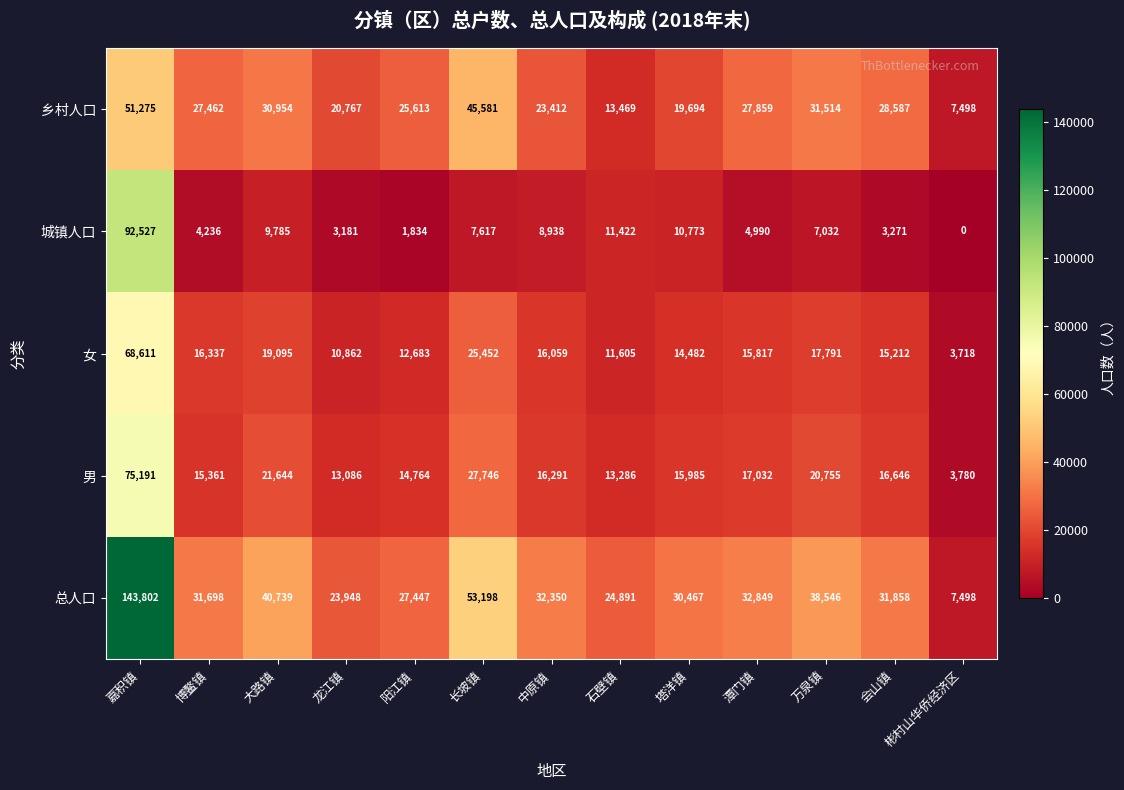

The 乡村人口 series shows 45581 at 长坡镇. True or false?

True